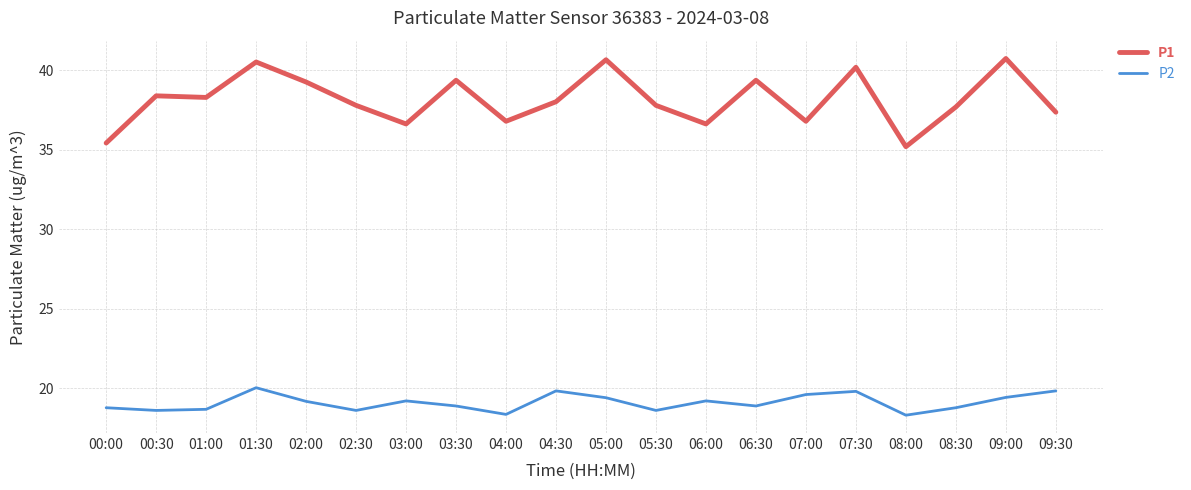

List the series in order of their peak value, lowest first.

P2, P1